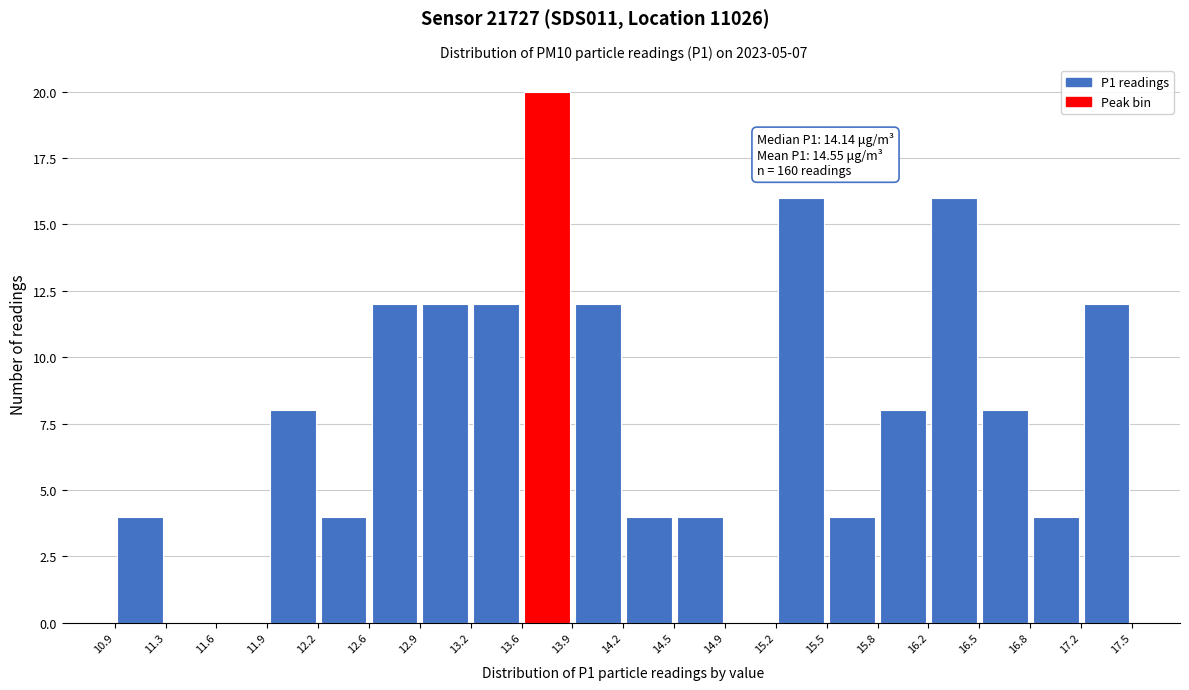

Which range on the x-axis has the tallest bar?

13.6 to 13.9